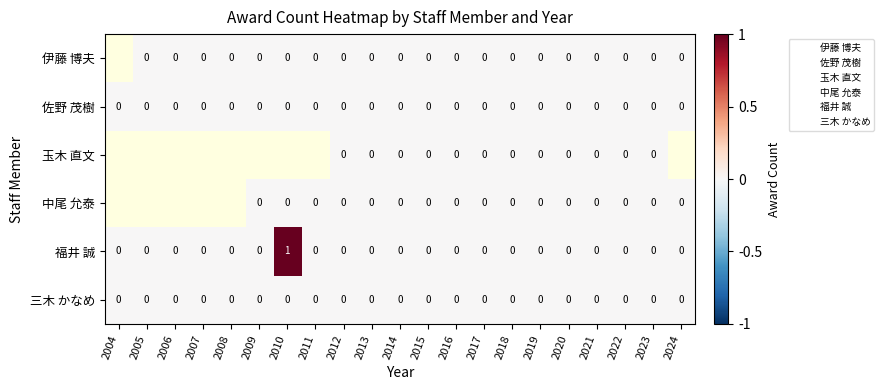

Is the value of 中尾 允泰 at 2013 greater than the value of 伊藤 博夫 at 2010?

No